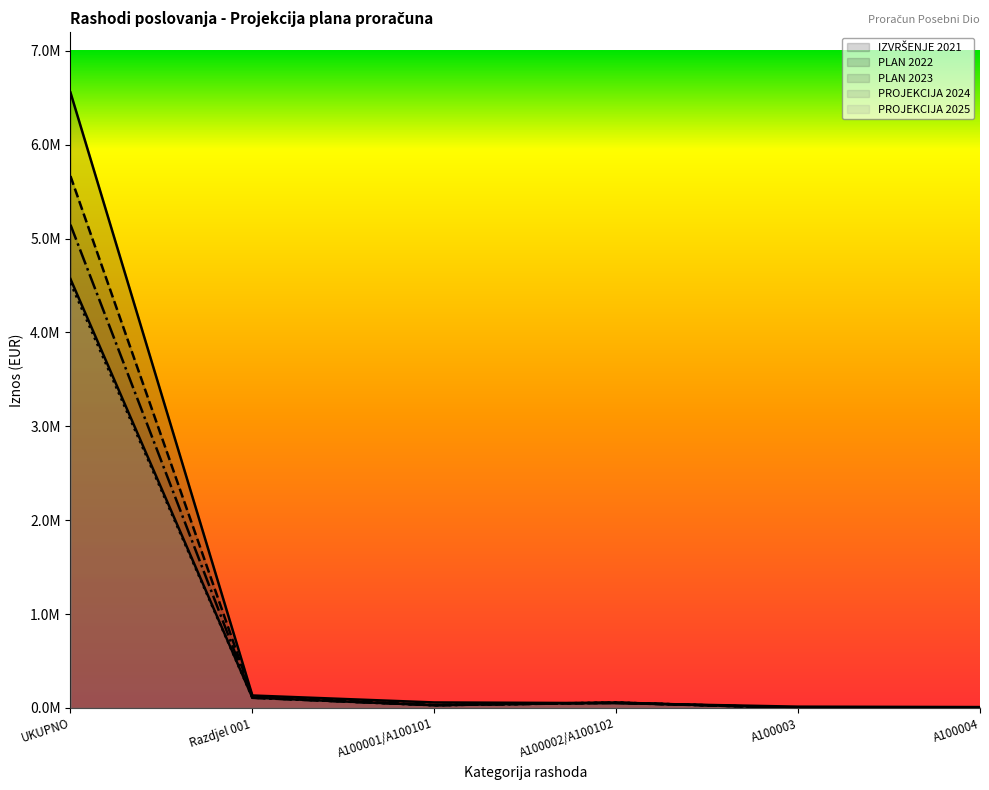

Does the chart have visible grid lines?

No